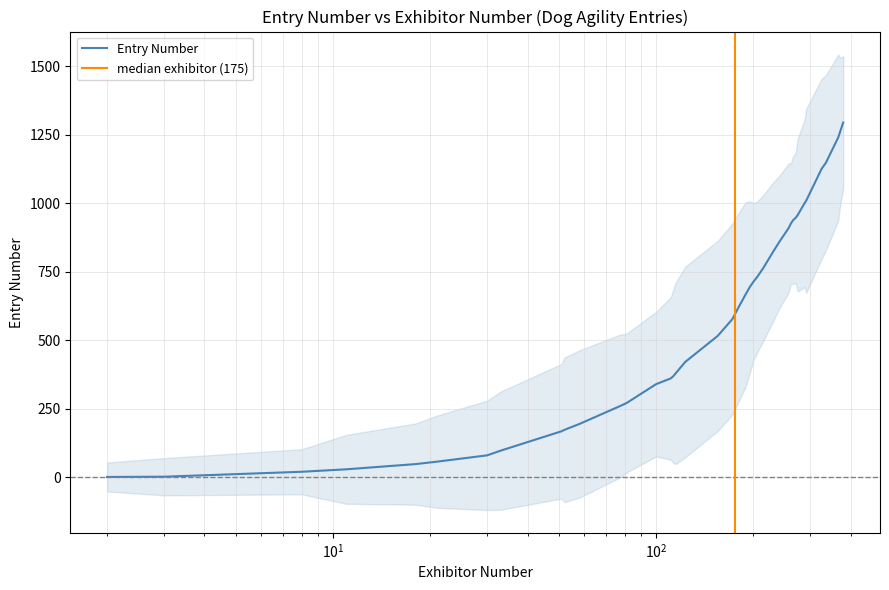

What is the value of the 20th point from the left?

577